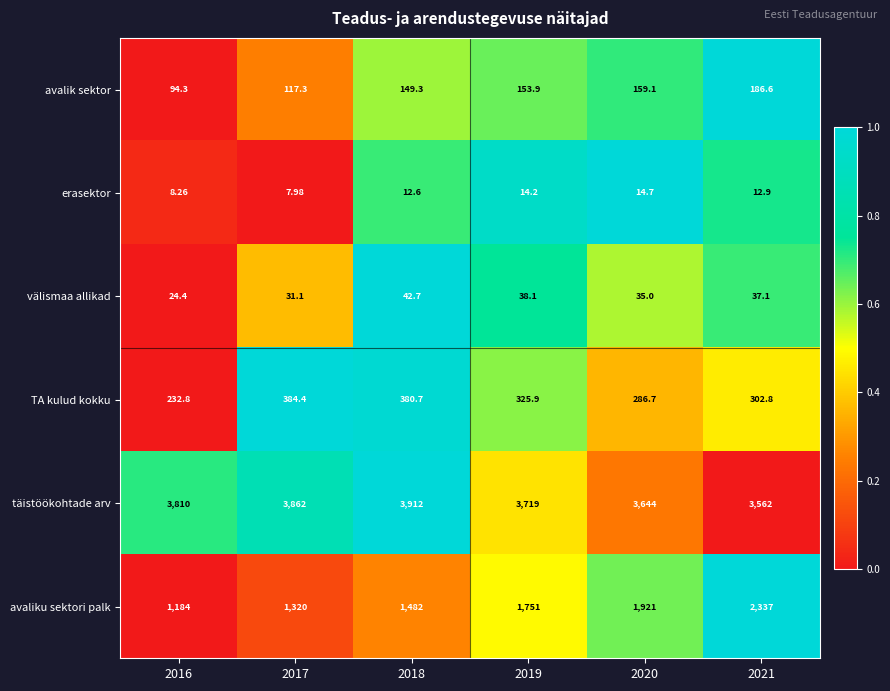

Which series has the largest total across all categories?

täistöökohtade arv